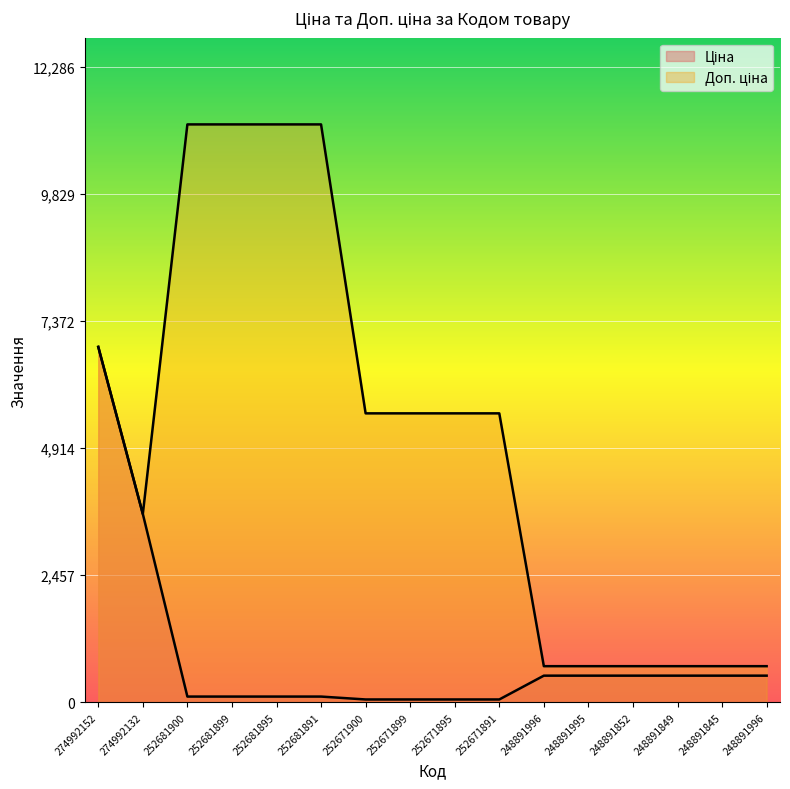

What is the value of the Ціна point at the 14th from the left?

515.8